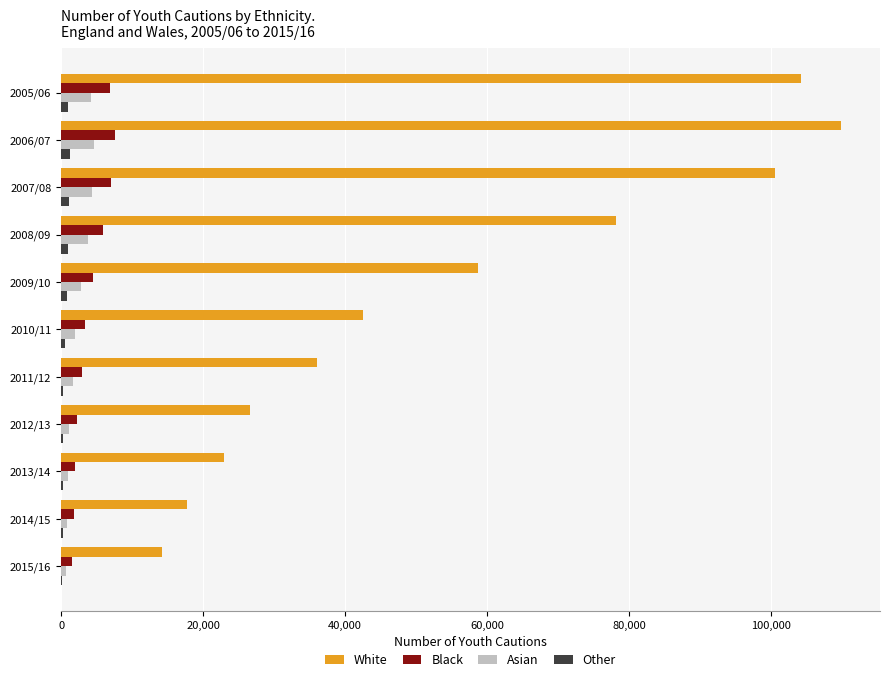

What is the maximum value shown in the chart?

109818